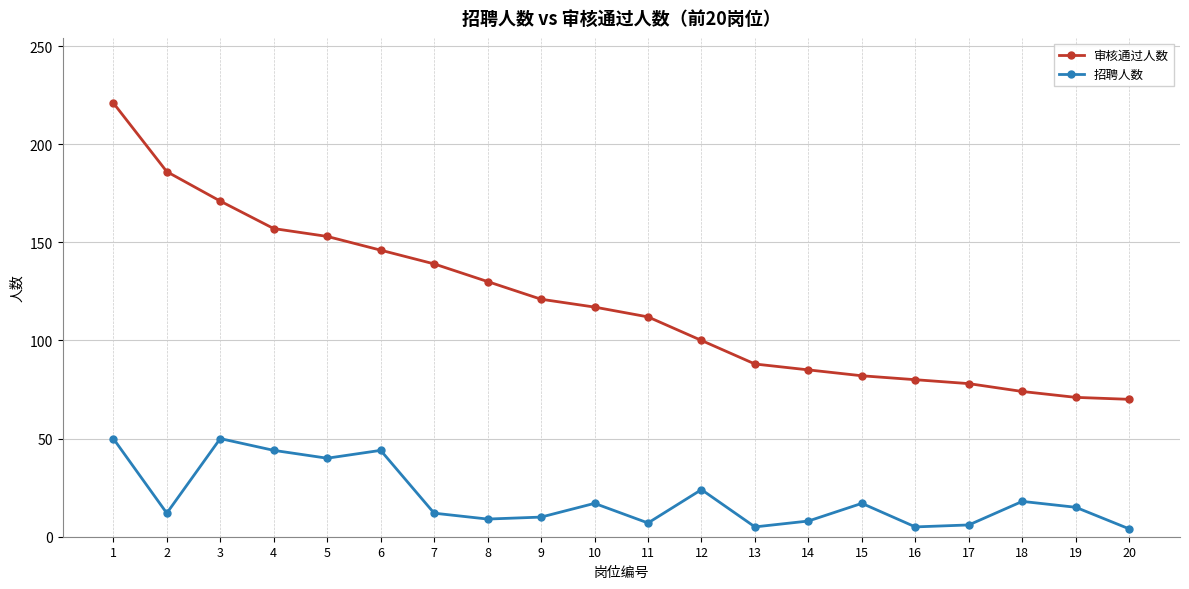

What is the difference between the maximum and minimum values in the 招聘人数 series?

46